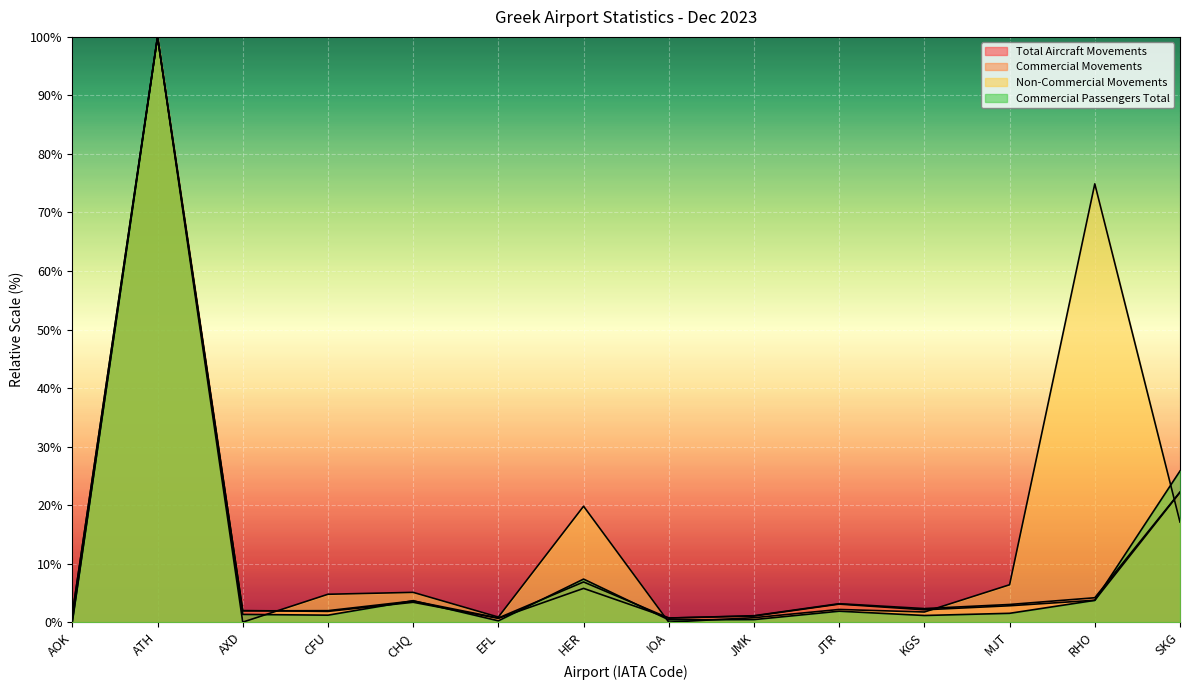

At which category does Commercial Movements reach its first local peak?

ATH